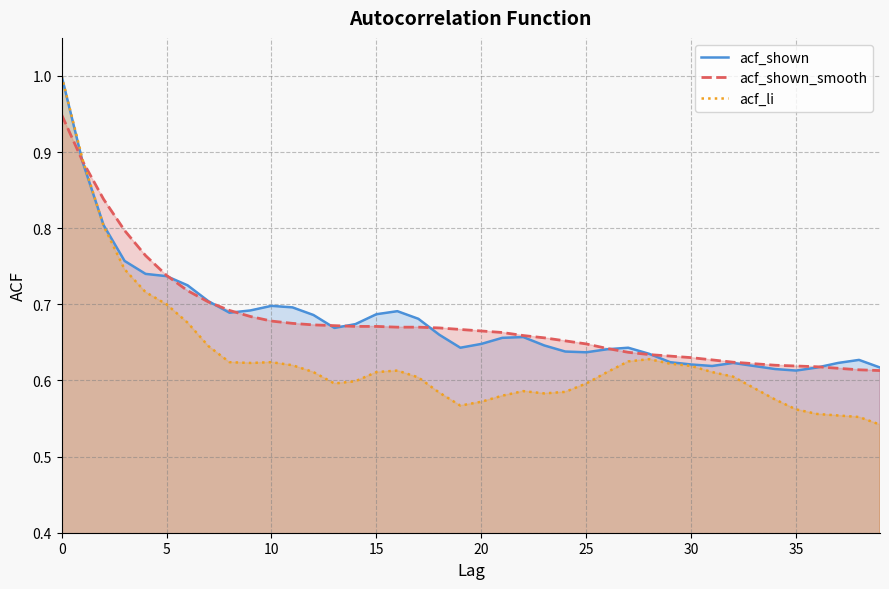

What is the sum of all acf_shown values?

27.1